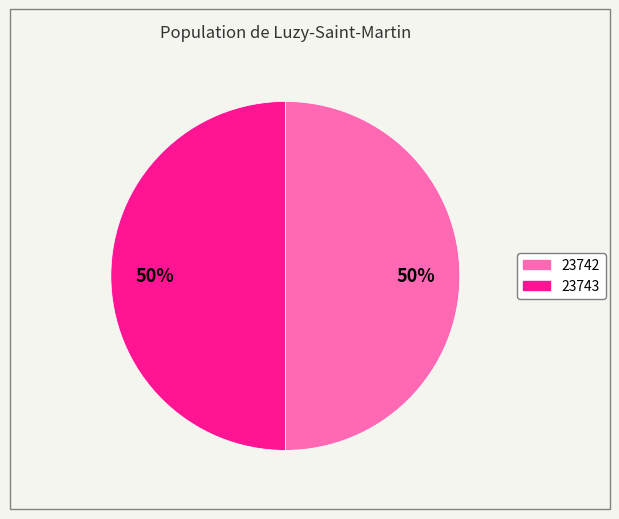

What percentage is the 23742 slice, to the nearest percent?

50%